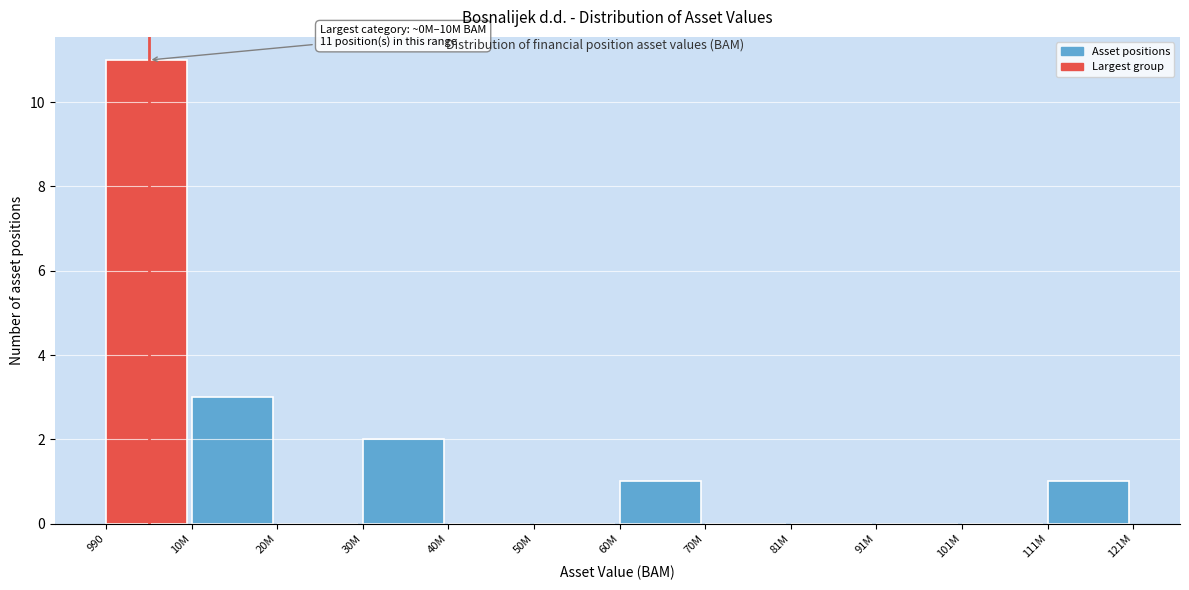

Reading left to right, what are all the values shown in this chart?

990=11	10M=3	20M=0	30M=2	40M=0	50M=0	60M=1	70M=0	81M=0	91M=0	101M=0	111M=1